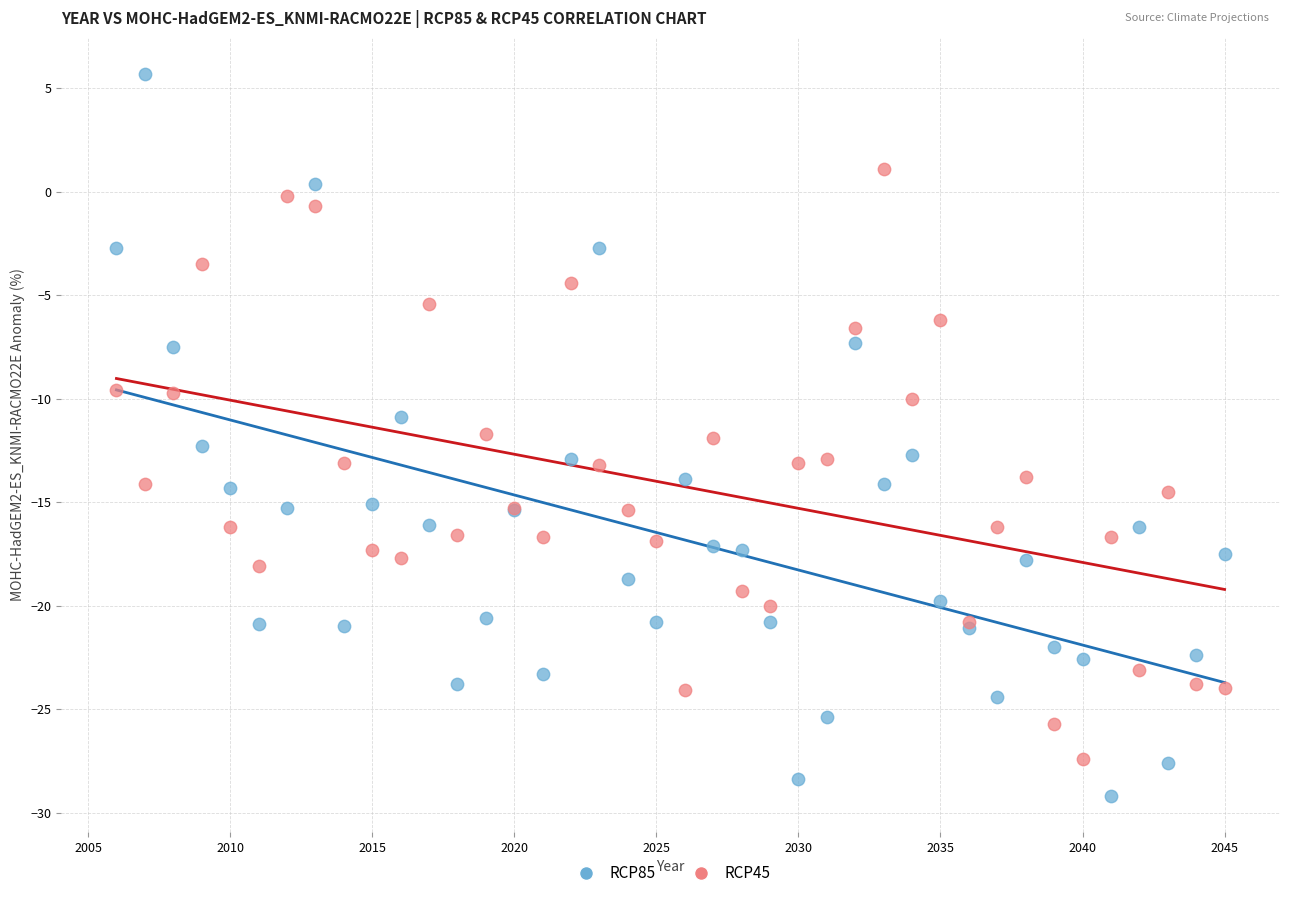

Which series reaches the minimum Y coordinate?

RCP85